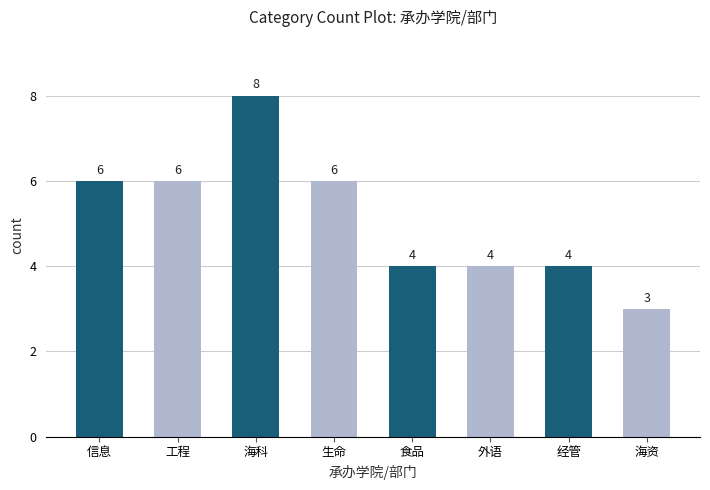

What is the label of the 4th bar from the left?

生命